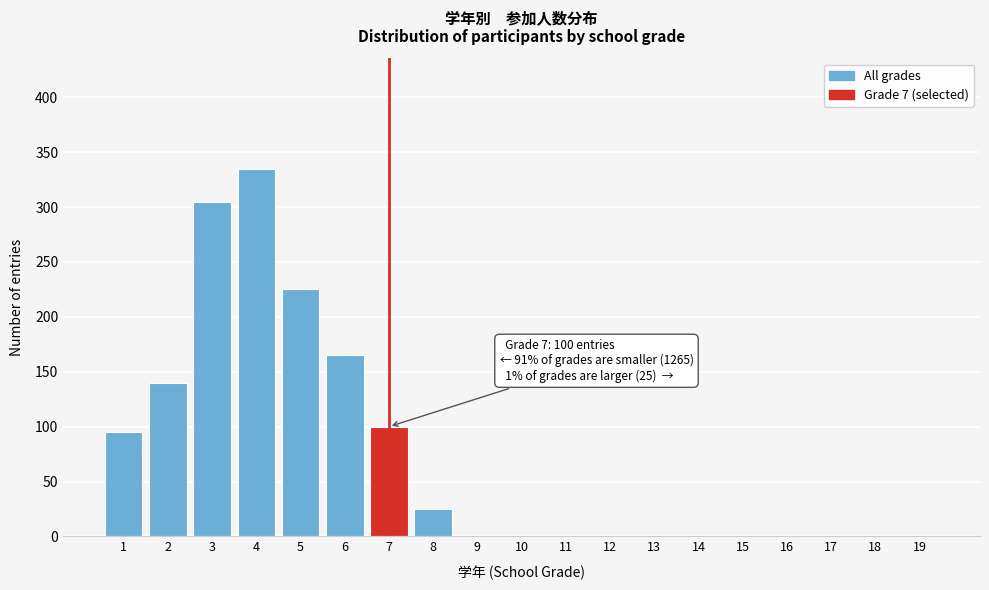

Reading left to right, extract all data points from this chart.

1=95	2=140	3=305	4=335	5=225	6=165	7=100	8=25	9=0	10=0	11=0	12=0	13=0	14=0	15=0	16=0	17=0	18=0	19=0